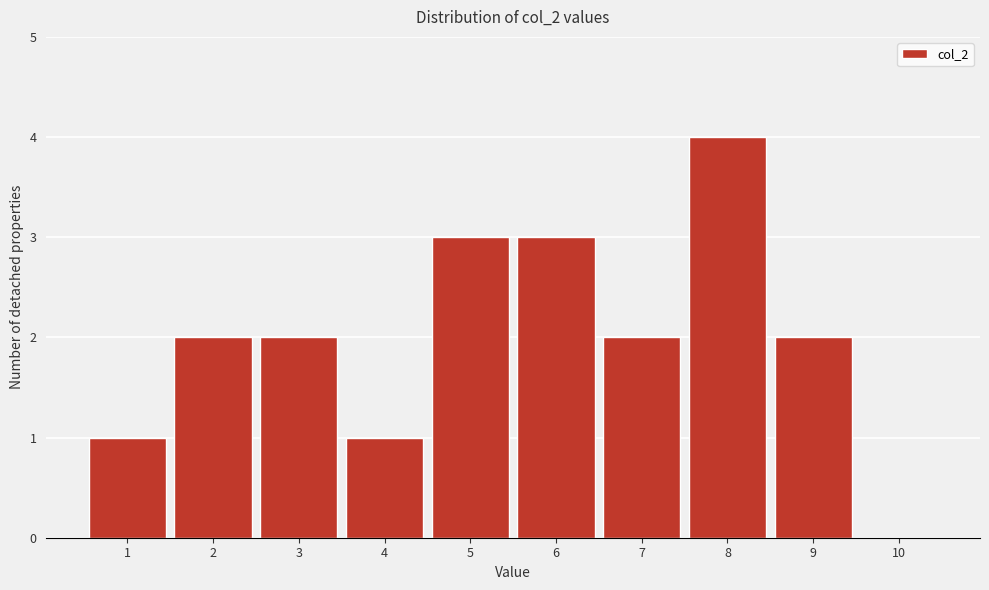

Reading right to left, what are all the values shown in this chart?

10=0	9=2	8=4	7=2	6=3	5=3	4=1	3=2	2=2	1=1